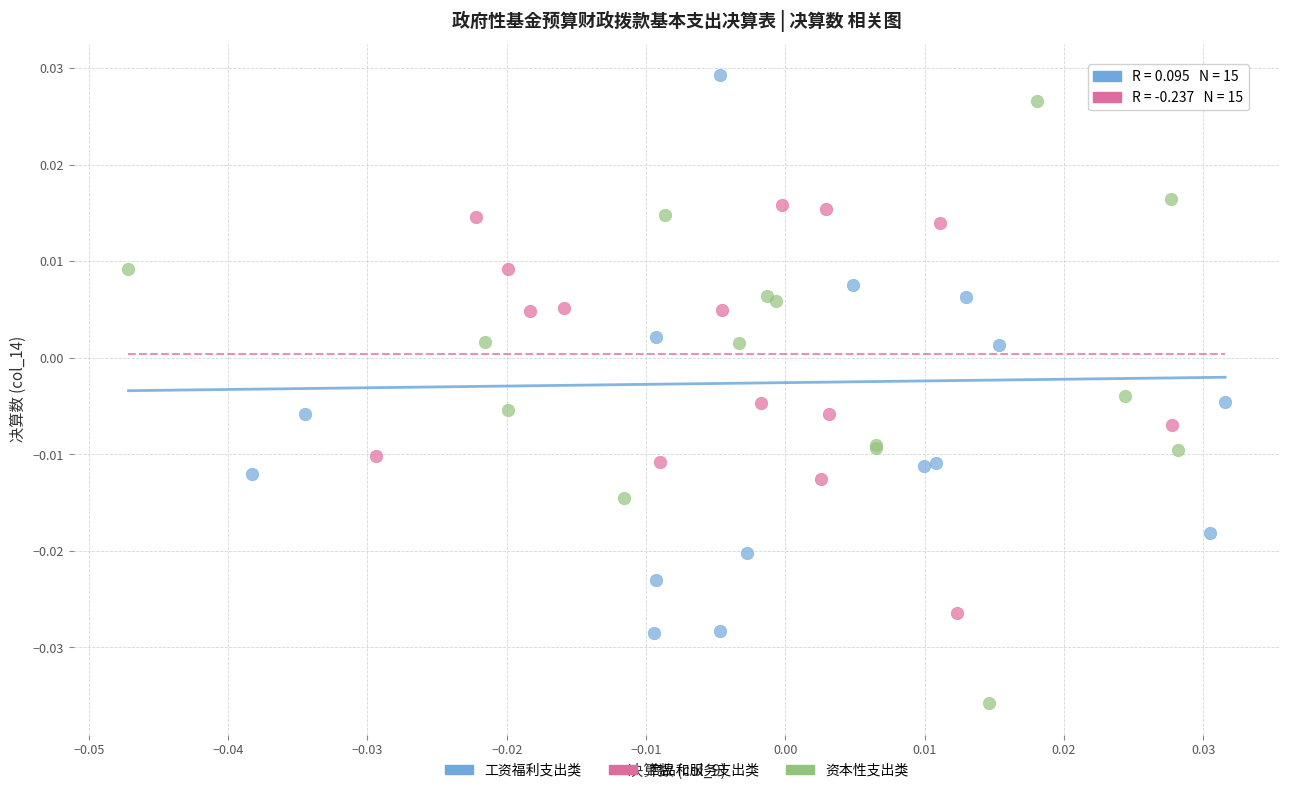

Which series reaches the minimum Y coordinate?

资本性支出类